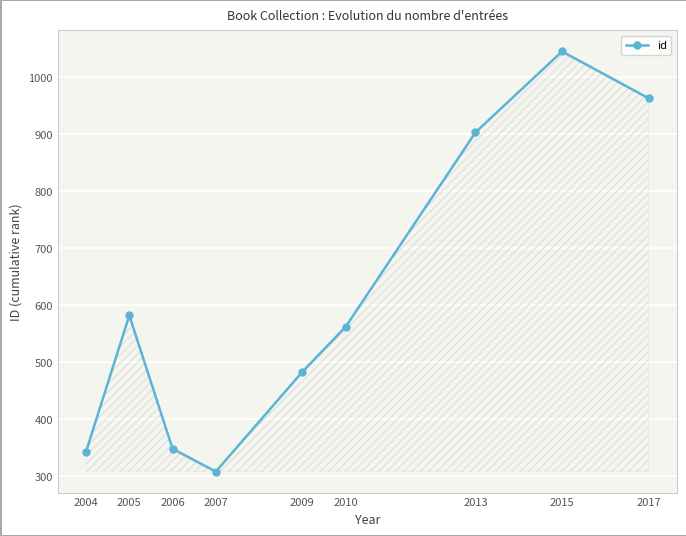

What is the change in value from 2005 to 2017?

+381